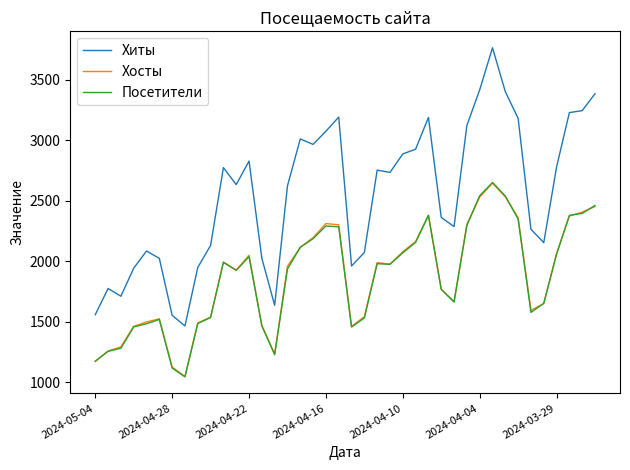

Which series has the widest spread of values?

Хиты